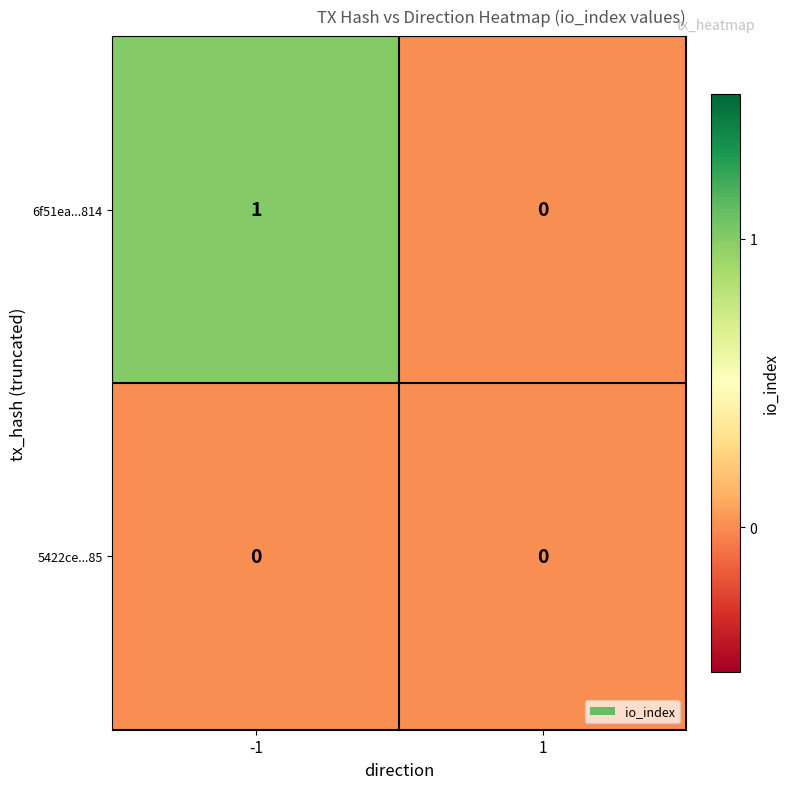

How many distinct data groups are displayed?

2